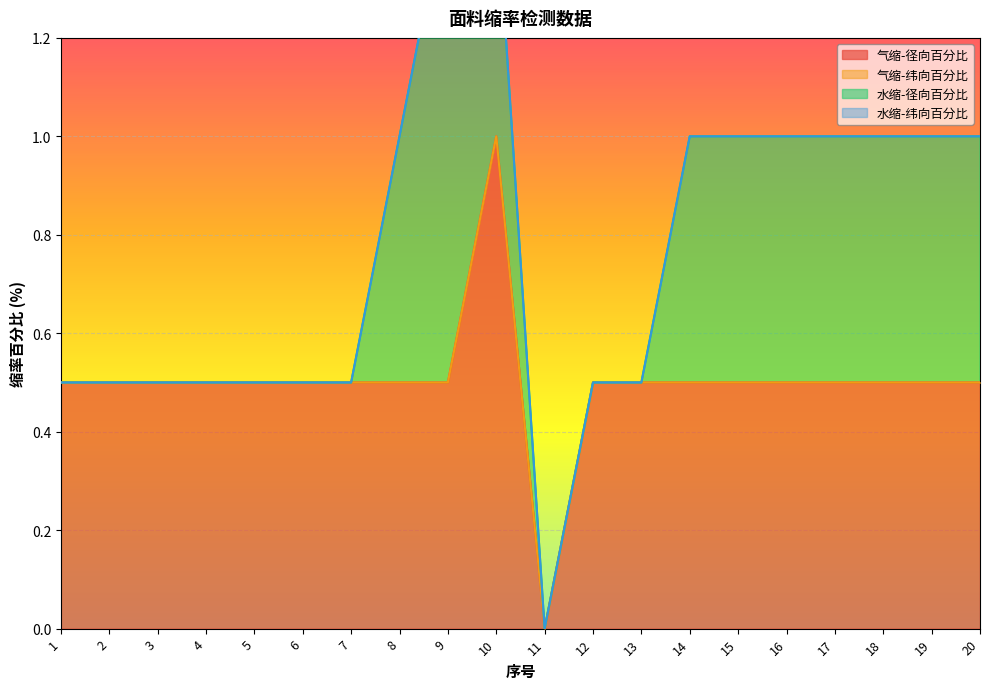

What is the difference between the maximum and second lowest values in the 气缩-径向百分比 series?

0.5